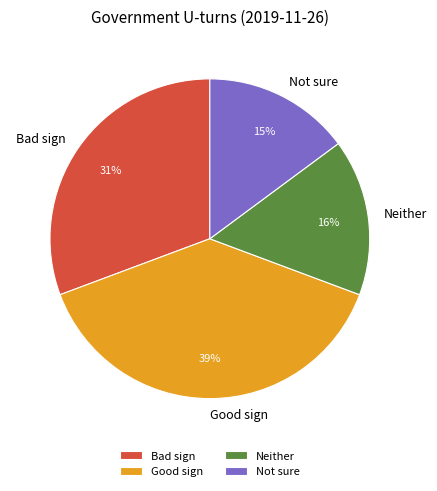

Is it true that Bad sign is 26% of the pie?

False